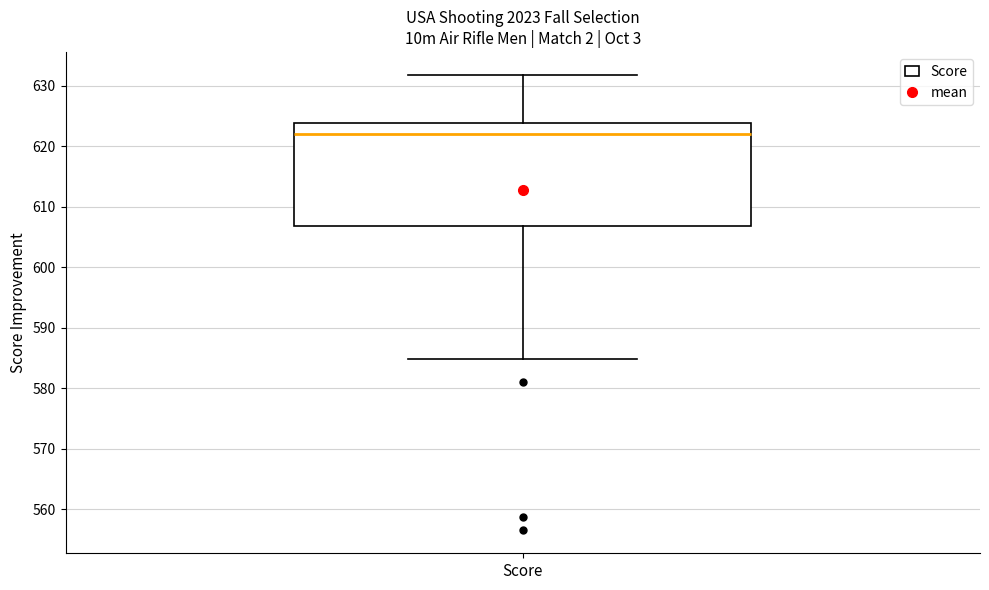

Where does the upper whisker of the box for Score end on the y-axis? The values are not printed on the chart, so give them approximately, as read against the axis.

632